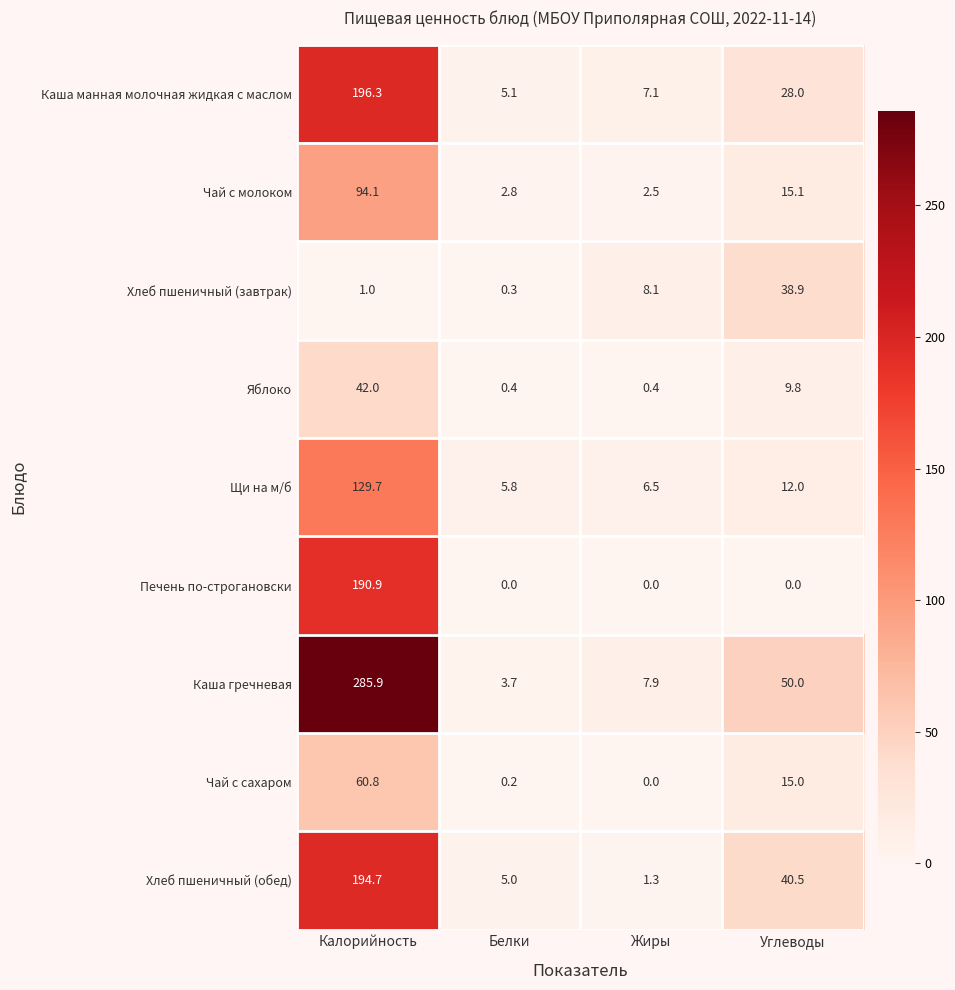

The value of Щи на м/б at Жиры is 6.5. True or false?

True